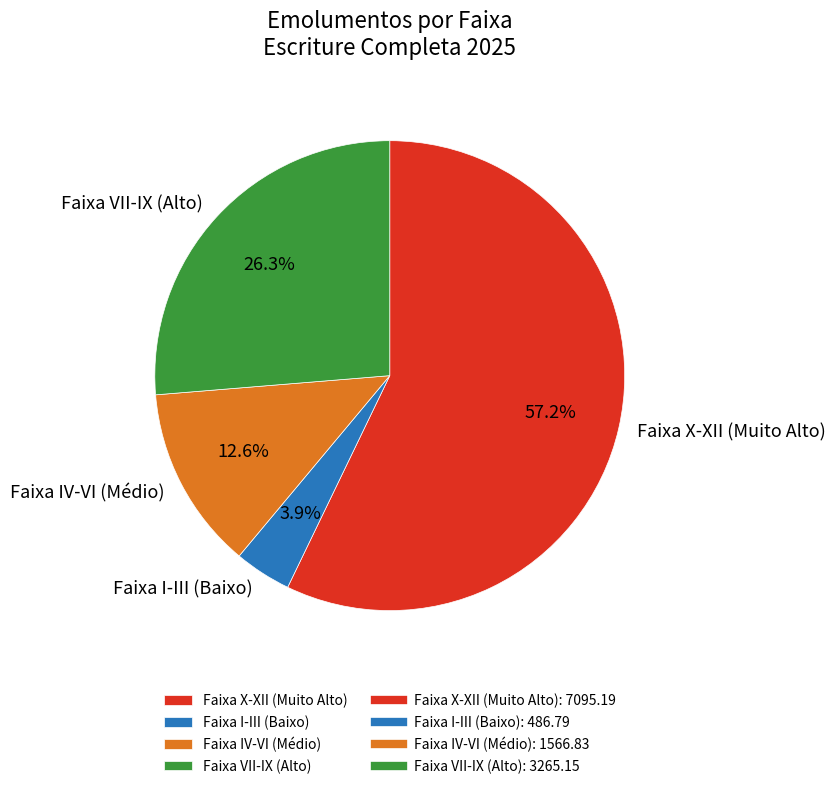

Count the number of slices in the pie.

4